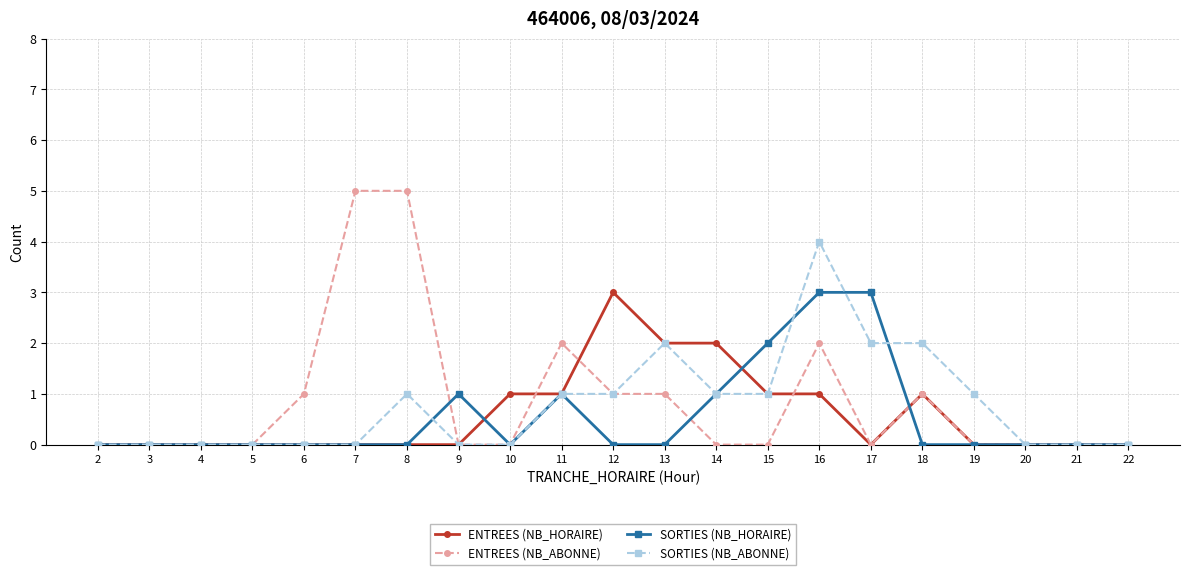

Count the number of categories in the chart.

21